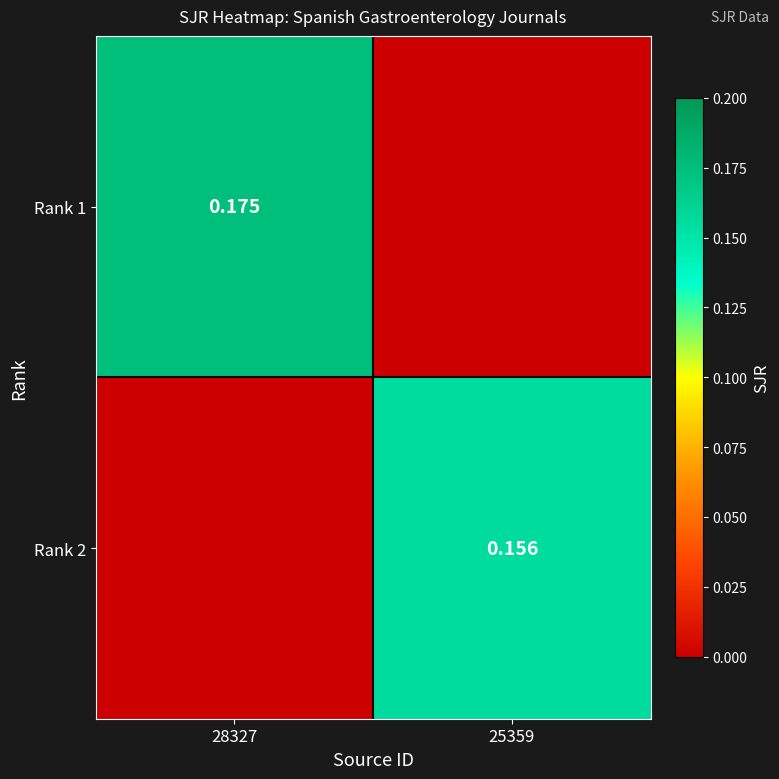

Is the value of Rank 1 at 28327 greater than the value of Rank 2 at 25359?

Yes